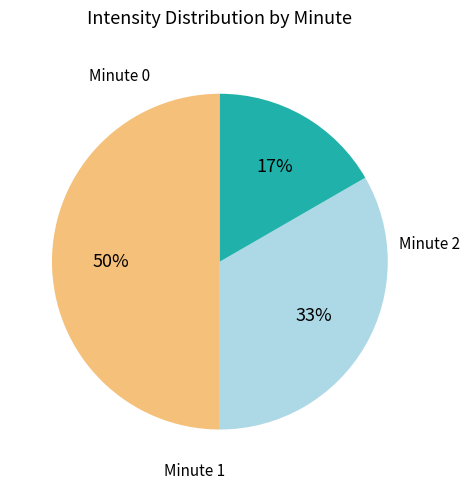

To the nearest percent, what is the average slice percentage?

33%